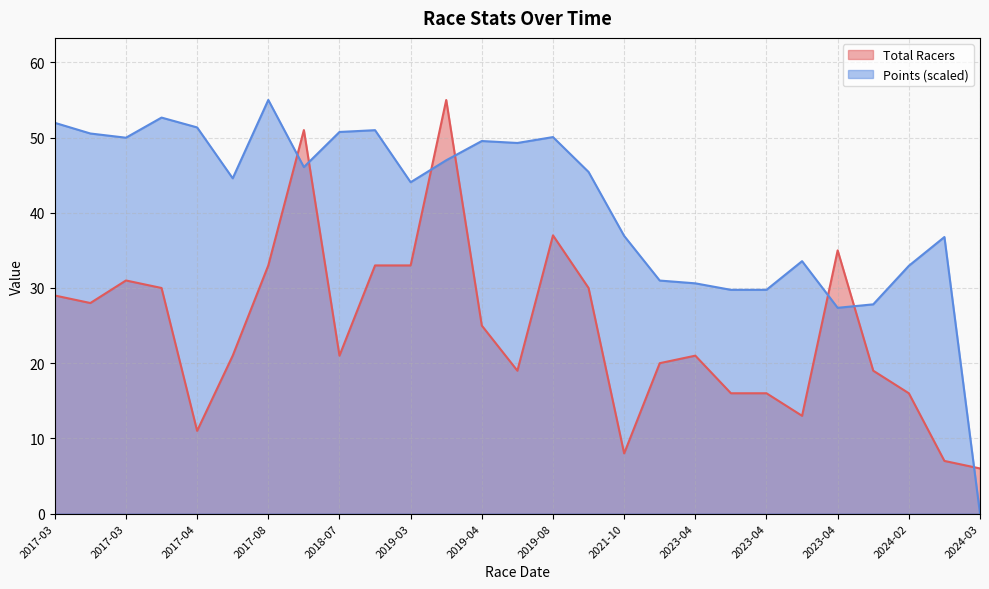

What is the spread (max minus min) of values at 2023-03-25?

11.0